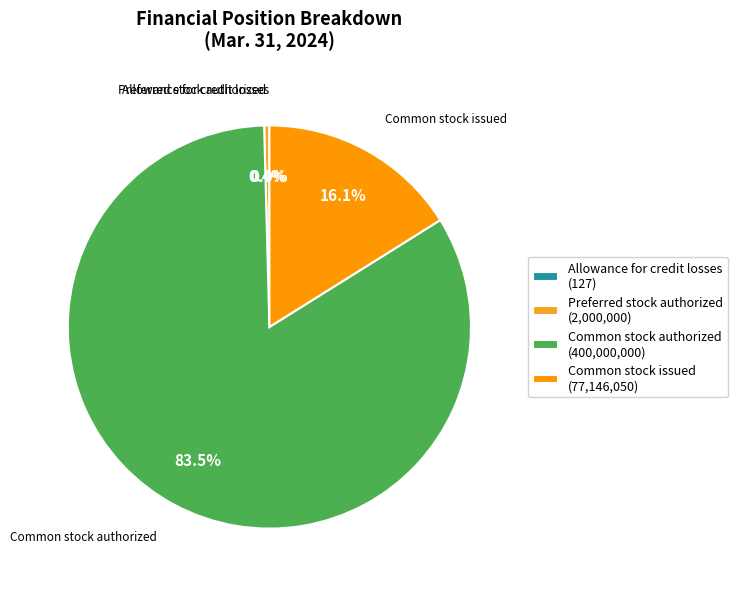

What is the largest slice in the pie chart?

Common stock authorized